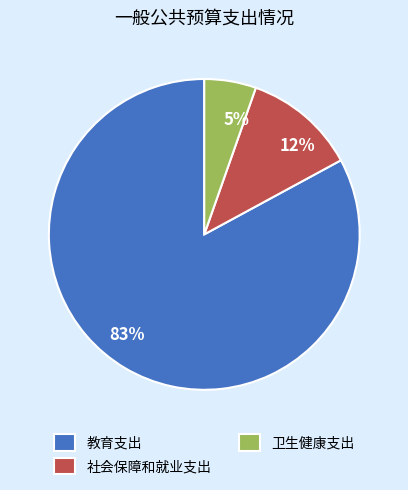

Between 社会保障和就业支出 and 教育支出, which is larger?

教育支出